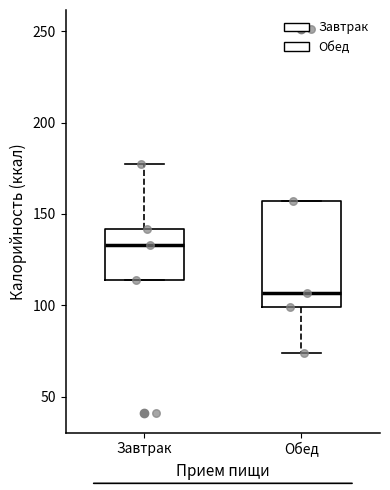

Reading left to right, transcribe this box plot: for each box, give where its median line is, the range the box spans, and where its two whiskers end, as read against the y-axis. The values are not printed on the chart, so give them approximately, as read against the axis.

Завтрак: median 135, box 115 to 140, whiskers 115 to 180
Обед: median 105, box 100 to 155, whiskers 75 to 155